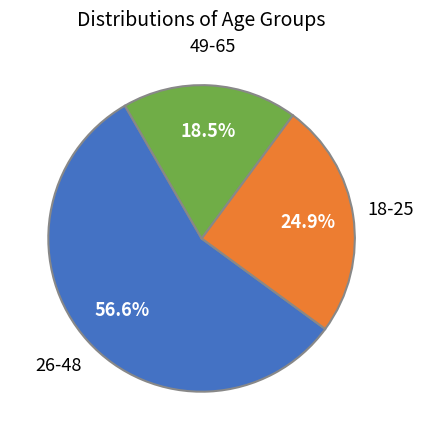

Rank the categories by value from lowest to highest.

49-65, 18-25, 26-48